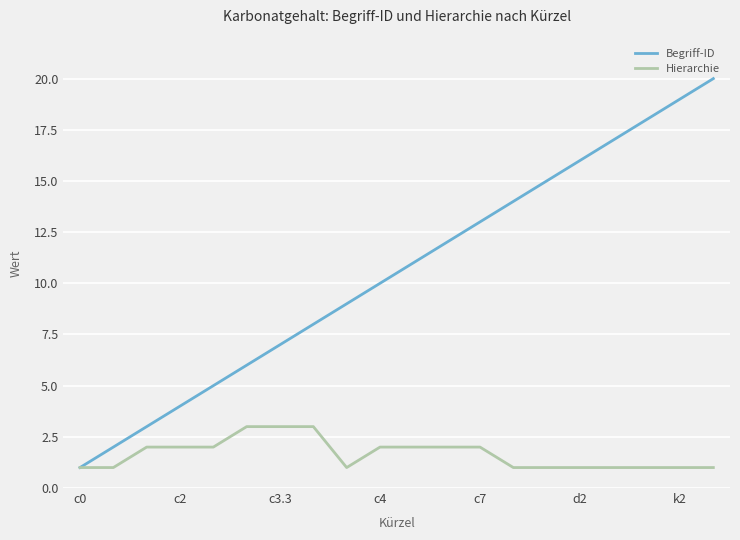

Which series has the largest range (max minus min)?

Begriff-ID